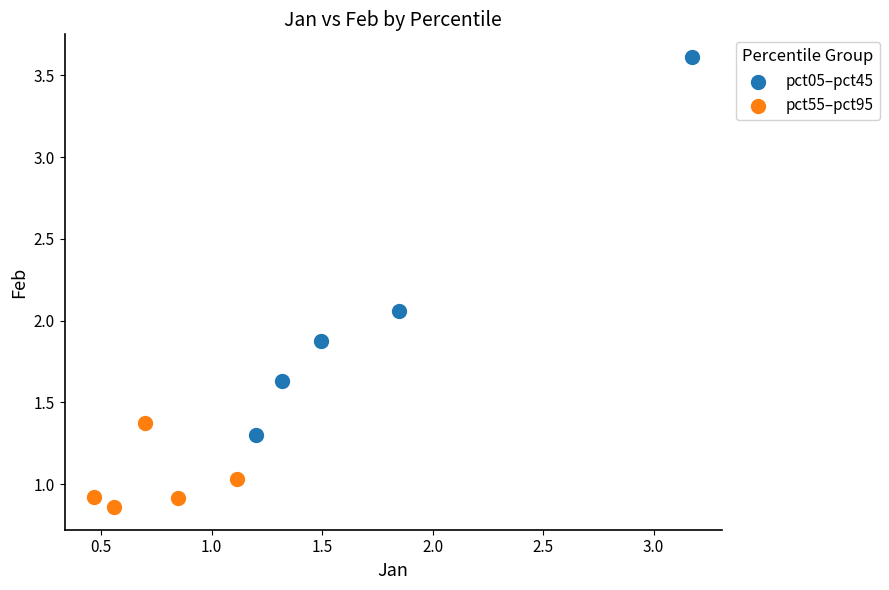

Which series has the largest Y range (max minus min)?

pct05–pct45